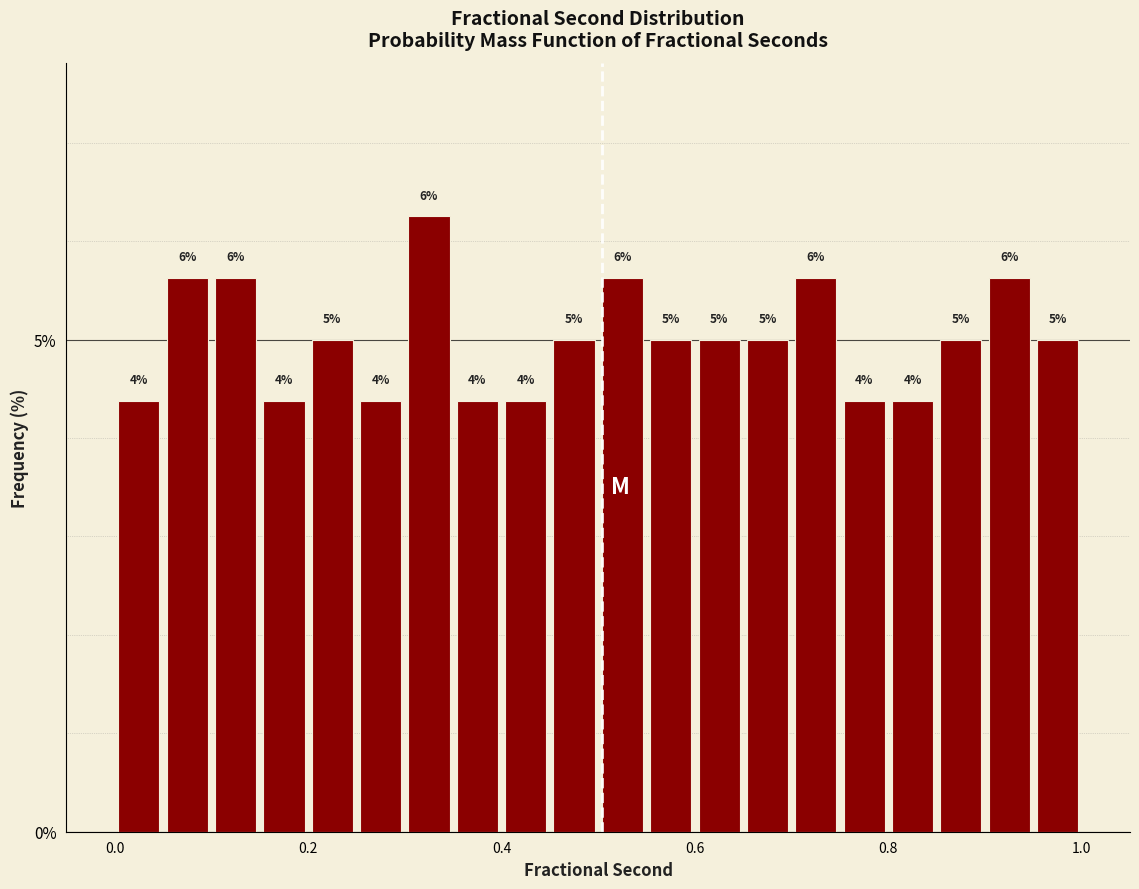

Read against the x-axis, roughly where is the centre of the tallest bar?

0.32